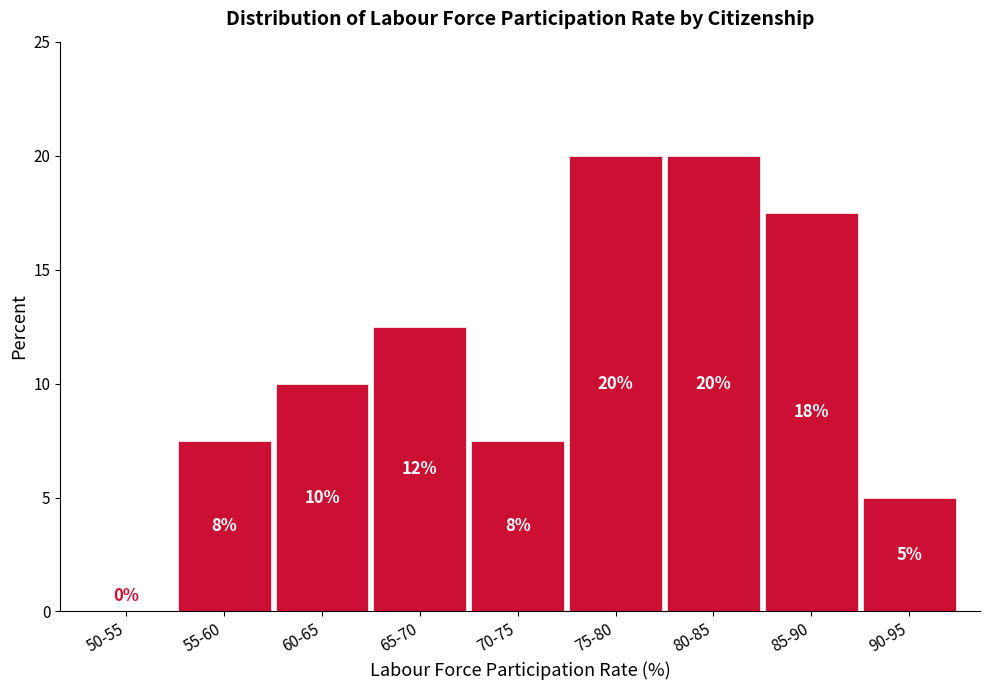

What value does the data have at 90-95?

5.0